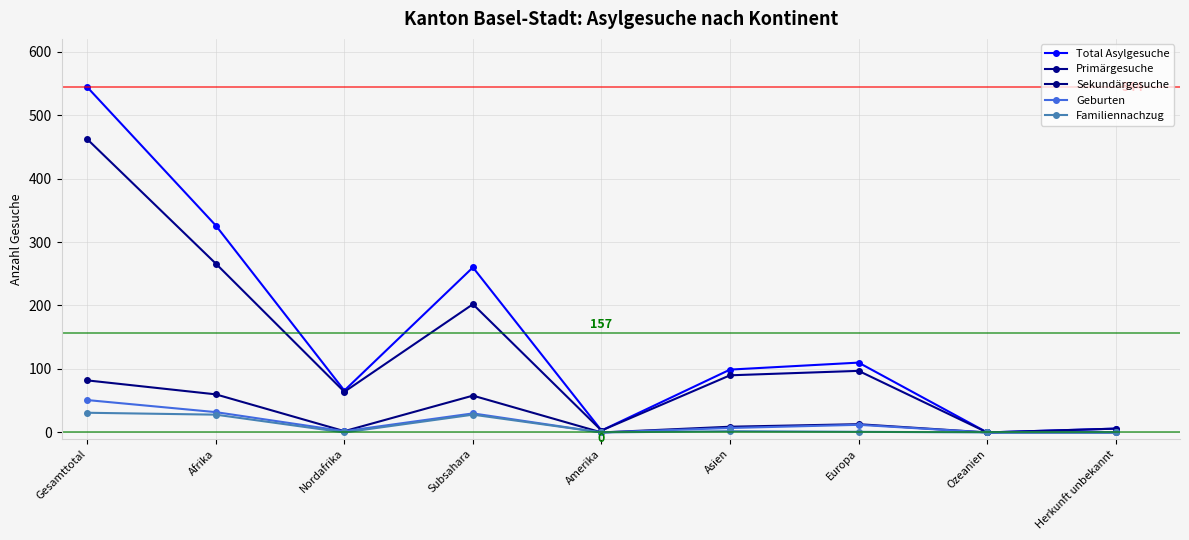

Which series has the largest total across all categories?

Total Asylgesuche